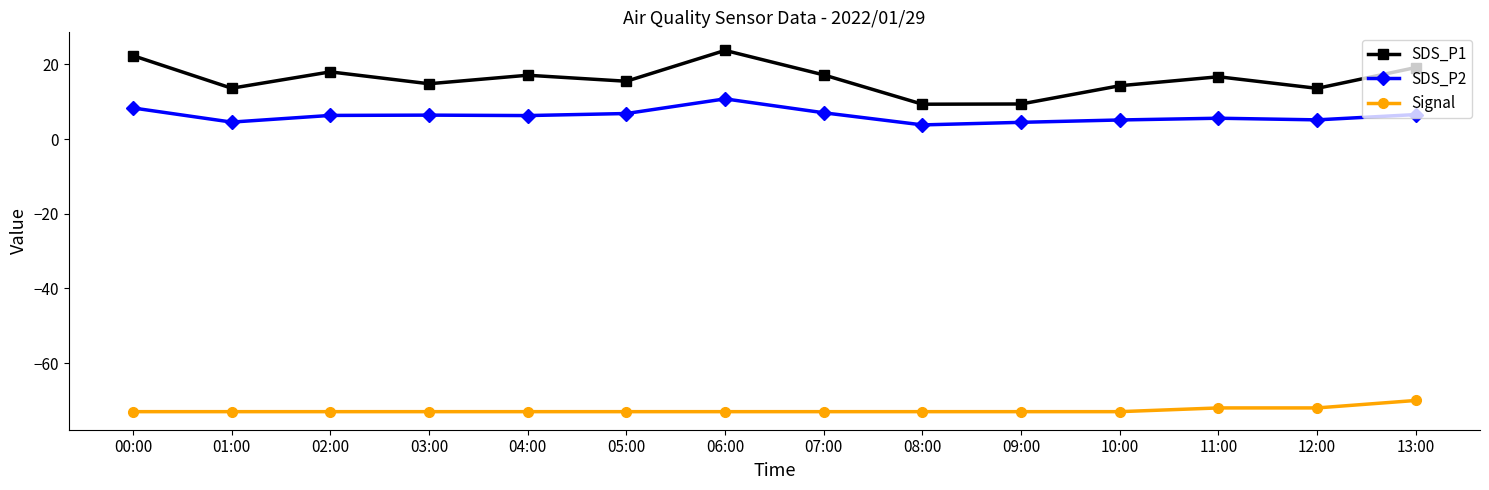

At which label does SDS_P1 reach its peak?

06:00